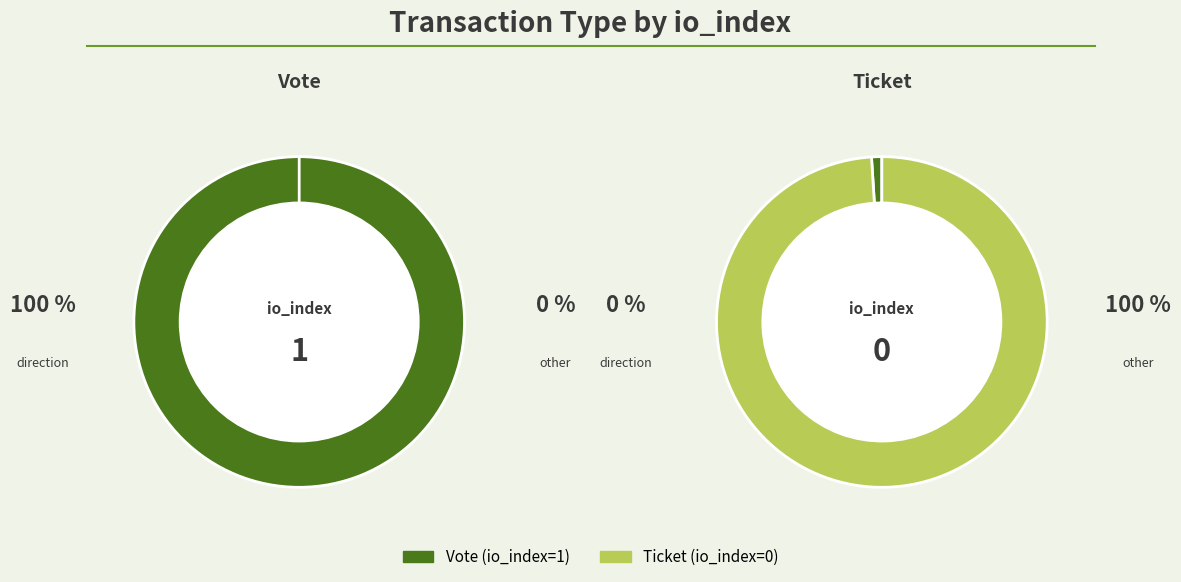

Which category accounts for the majority?

Vote